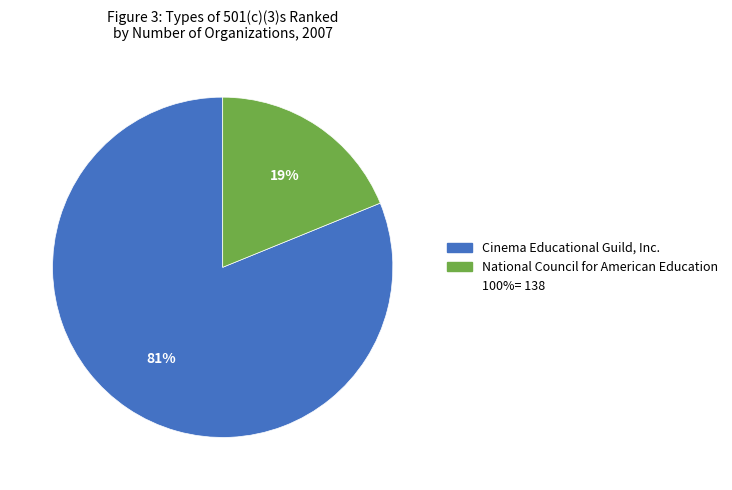

To the nearest percent, what is the difference between the largest and smallest slice percentages?

62%